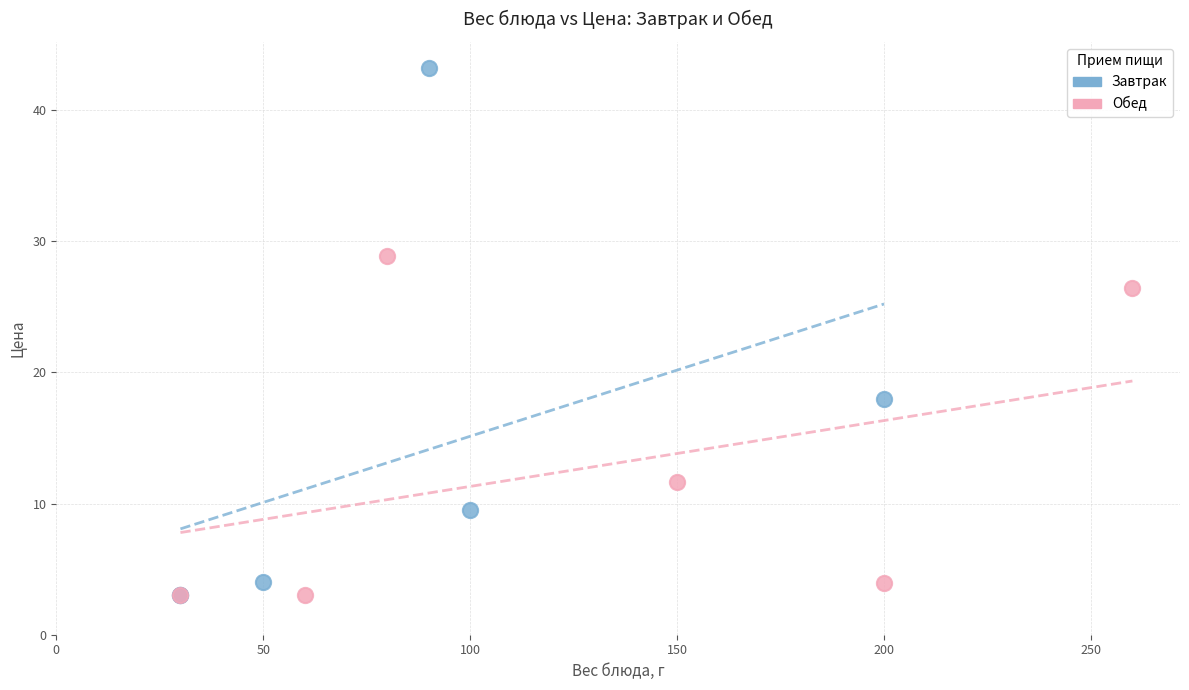

Which series has the largest Y range (max minus min)?

Завтрак